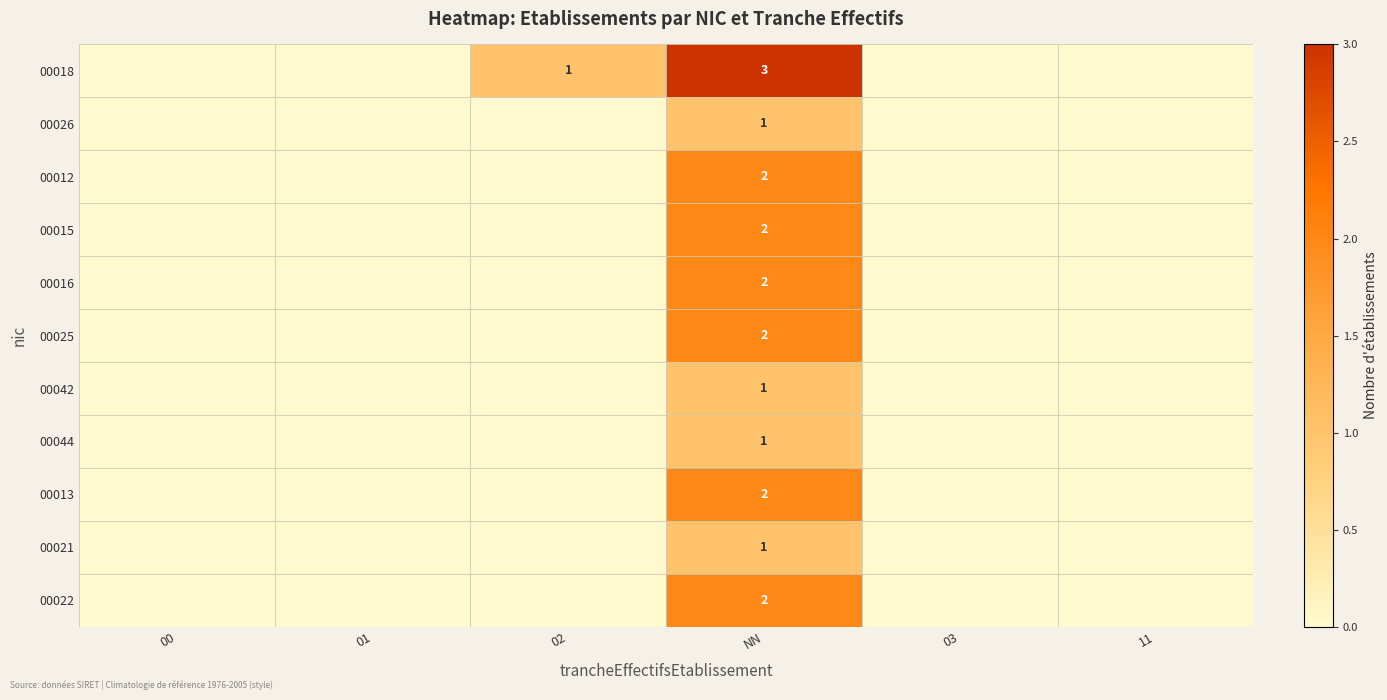

The 00016 series shows 3 at NN. True or false?

False